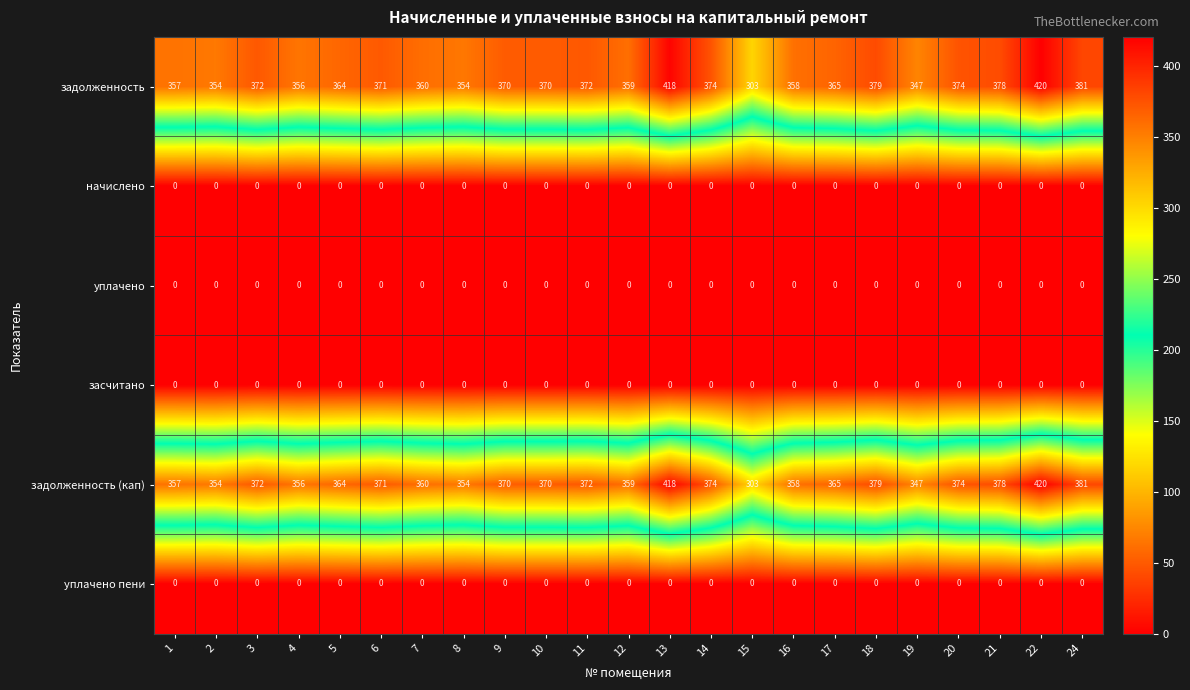

At which label does задолженность reach its peak?

22